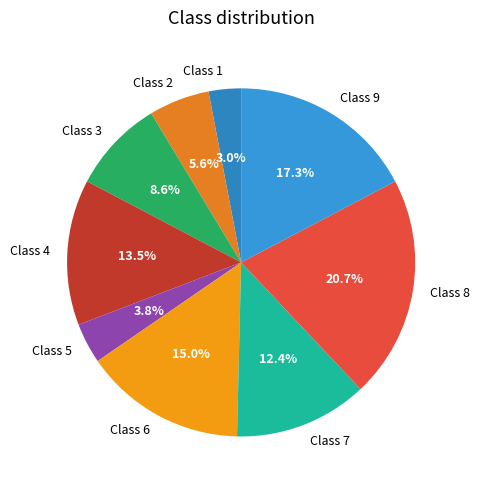

Is there any slice that represents more than half of the pie?

No